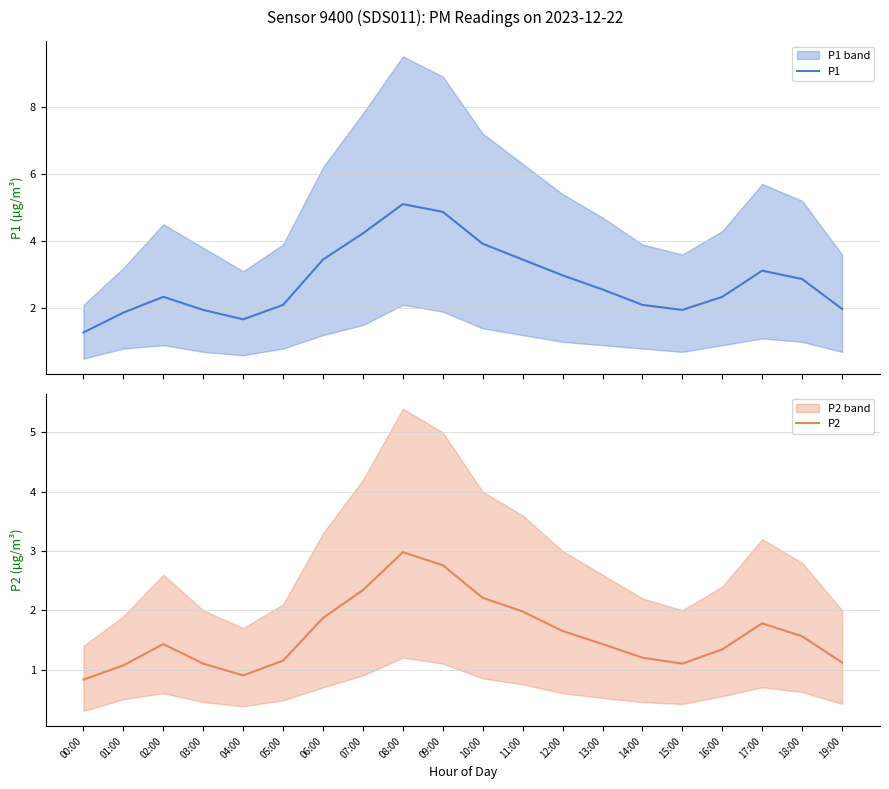

At which category does P1 reach its first local peak?

02:00